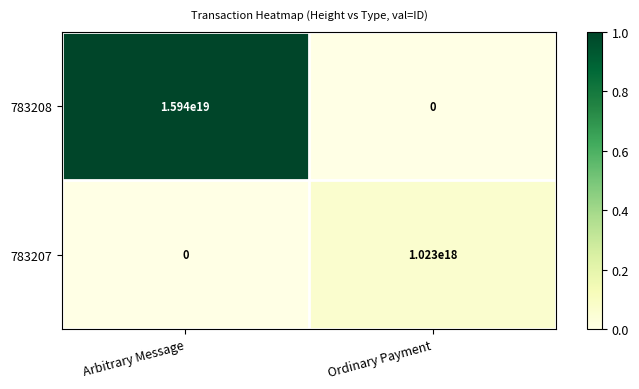

How many data points does each series have?

2